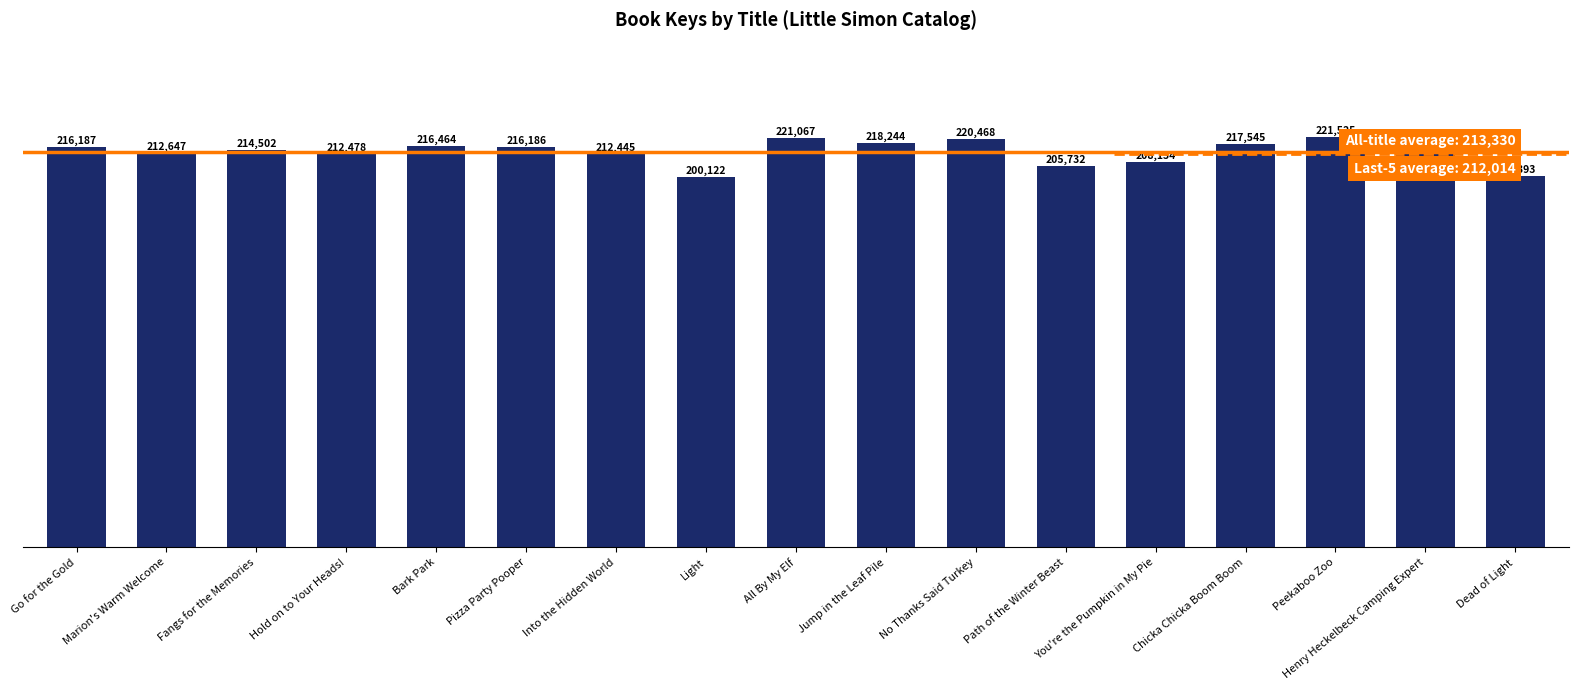

Count the number of data series in this chart.

1